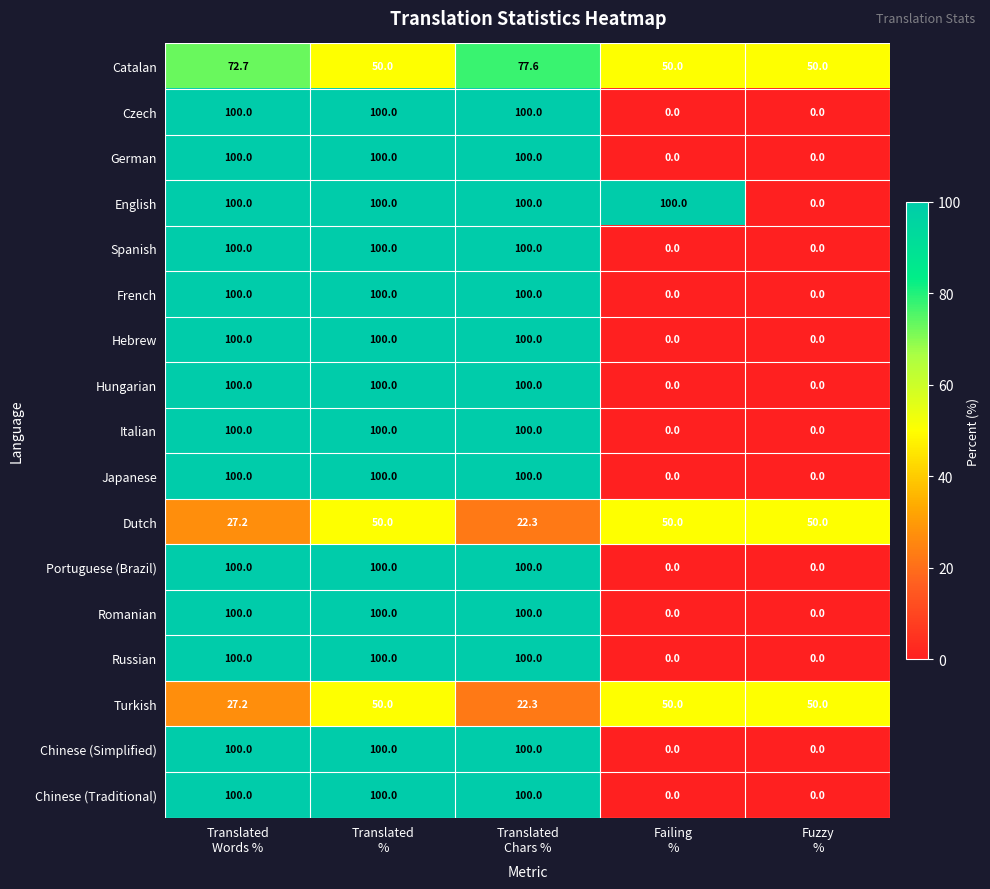

What is the sum of all Japanese values?

300.0